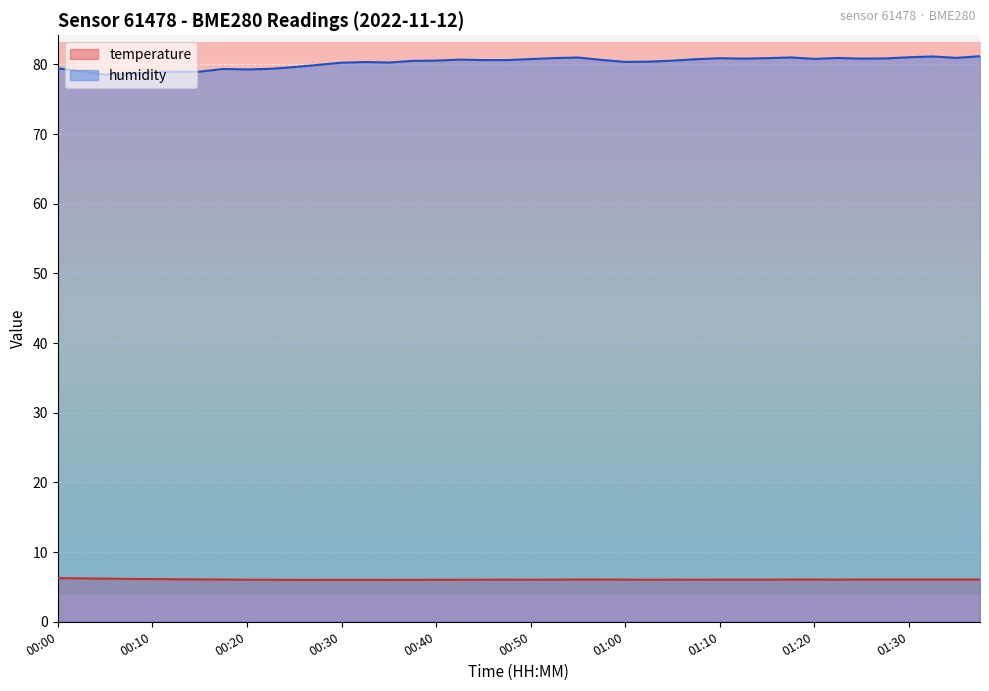

Which series has the largest range (max minus min)?

humidity